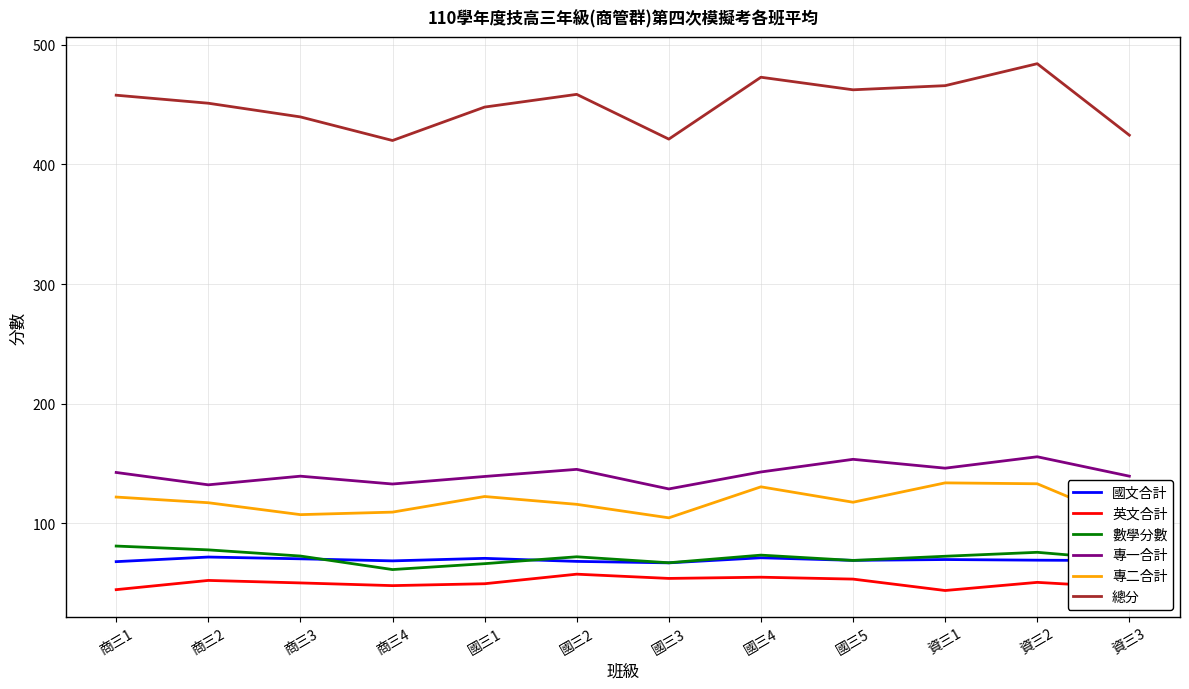

Rank the series at 商三1 from highest to lowest value.

總分, 專一合計, 專二合計, 數學分數, 國文合計, 英文合計